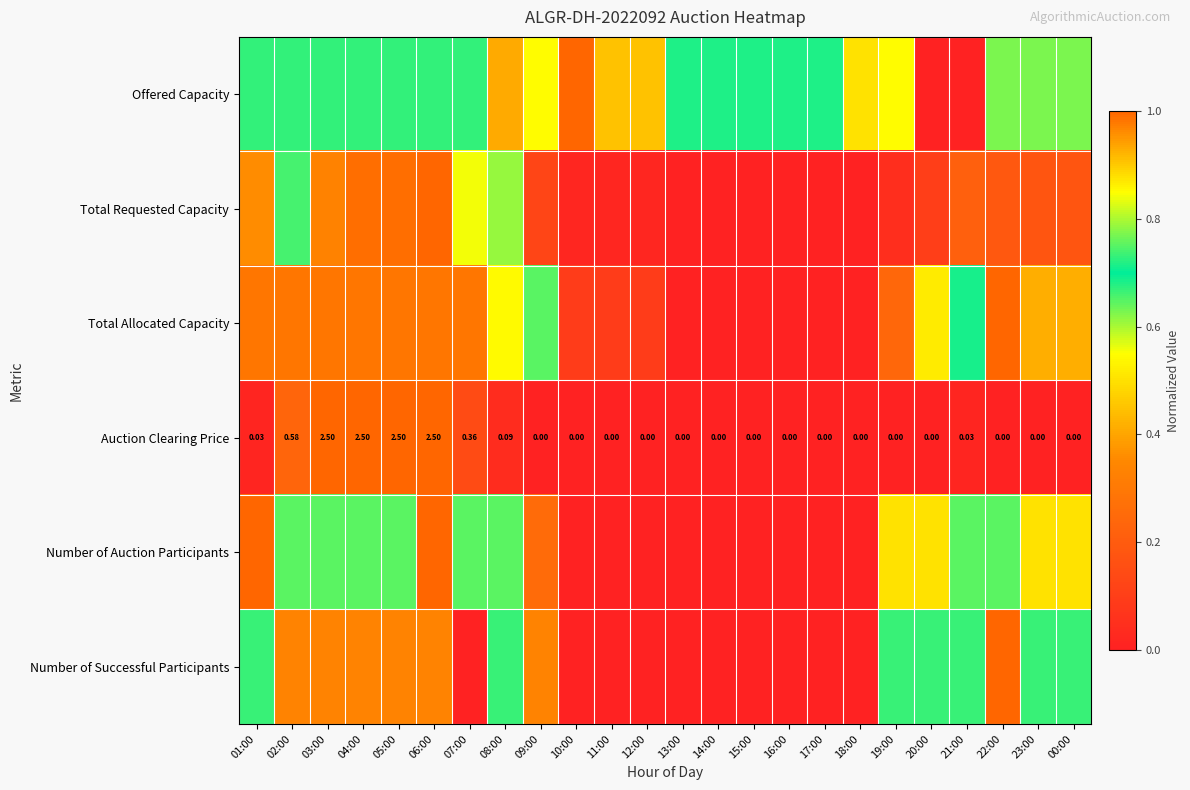

At which category does the chart reach its peak across all series?

10:00